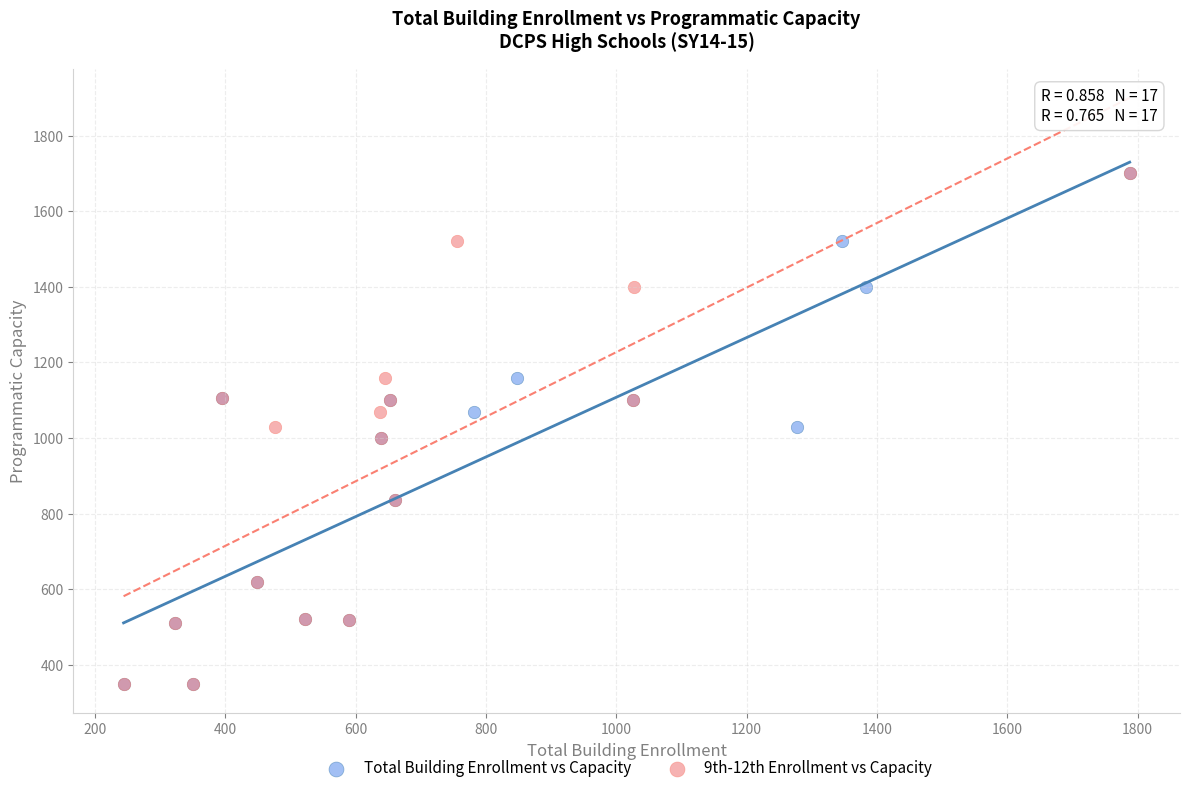

What are all the series names shown in the legend?

Total Building Enrollment vs Capacity, 9th-12th Enrollment vs Capacity